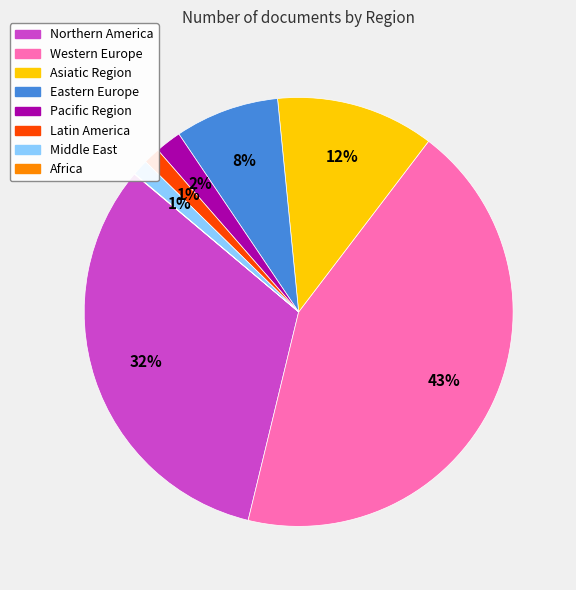

Does Northern America represent more than half of the total?

No